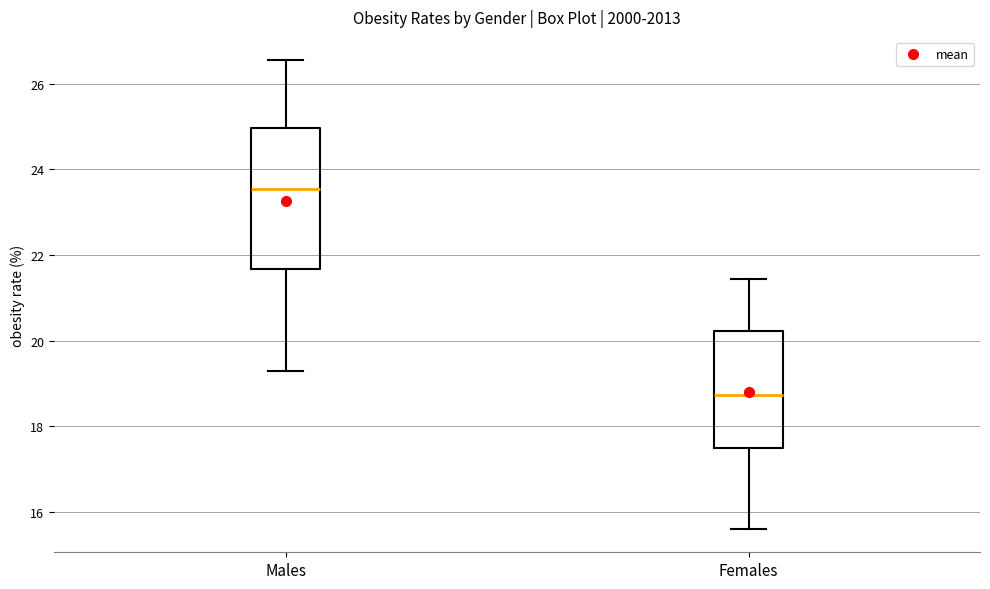

Reading left to right, read every box against the y-axis: the position of its median line, the range the box covers, and the ends of its whiskers. The values are not printed on the chart, so give them approximately, as read against the axis.

Males: median 23.6, box 21.6 to 25.0, whiskers 19.2 to 26.6
Females: median 18.8, box 17.4 to 20.2, whiskers 15.6 to 21.4